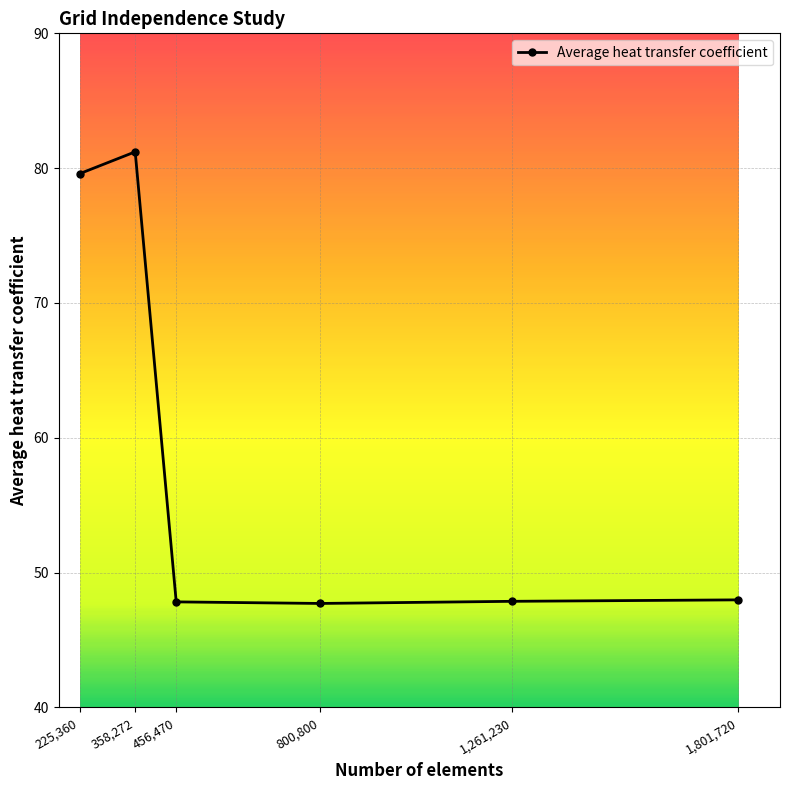

What value does the data have at 1,801,720?

48.0